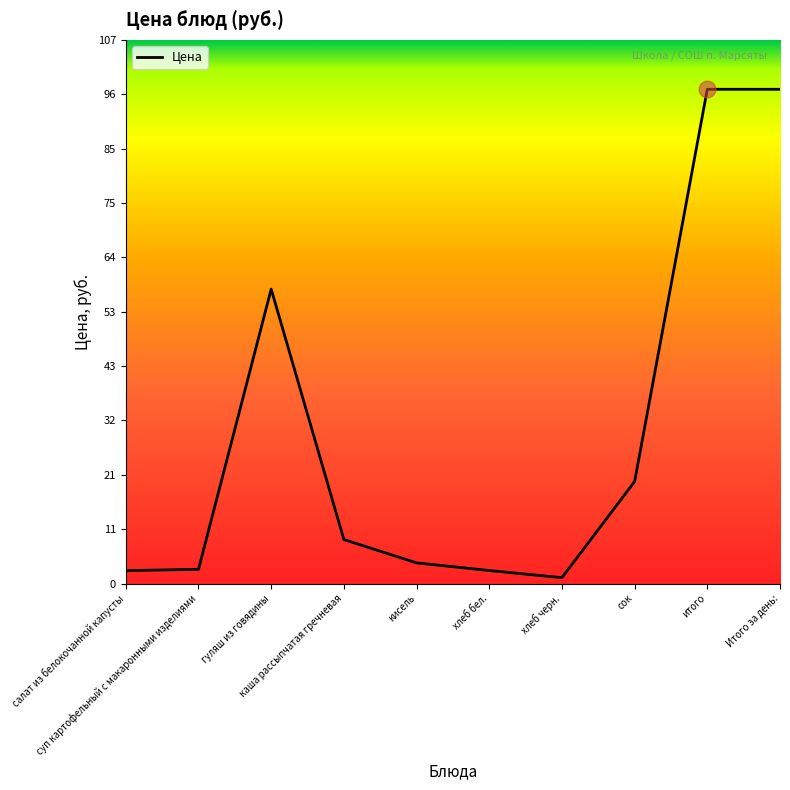

How many categories are shown in the chart?

10